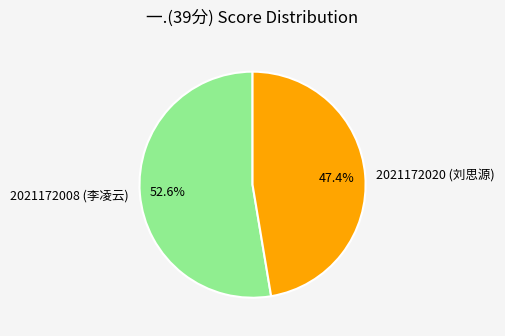

Rank the categories by value from lowest to highest.

2021172020 (刘思源), 2021172008 (李凌云)